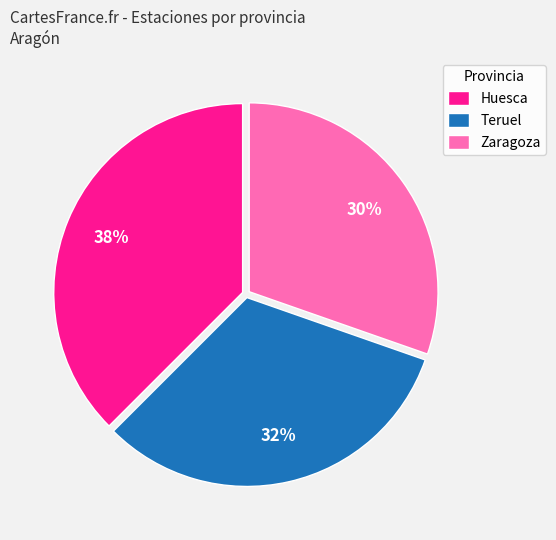

Rank the categories by value from highest to lowest.

Huesca, Teruel, Zaragoza